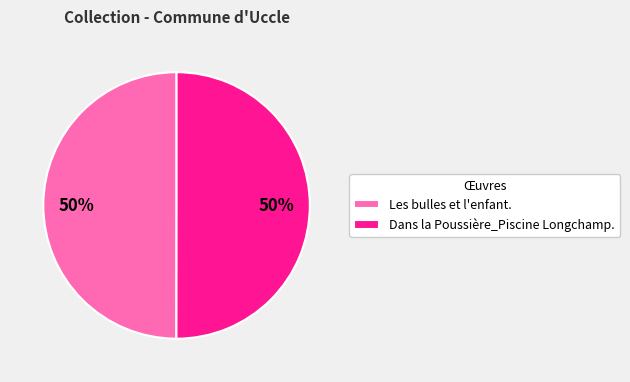

The Dans la Poussière_Piscine Longchamp. slice represents 37% of the pie. True or false?

False